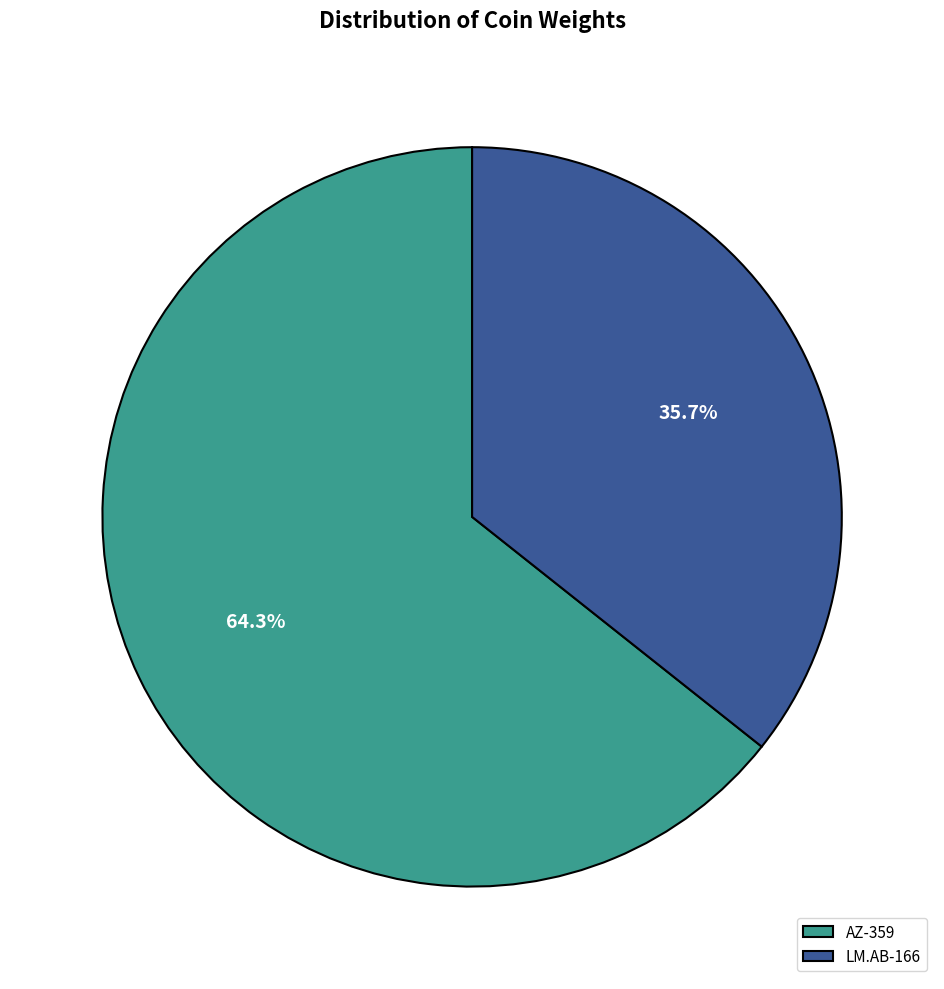

Which category has the smallest portion of the pie?

LM.AB-166